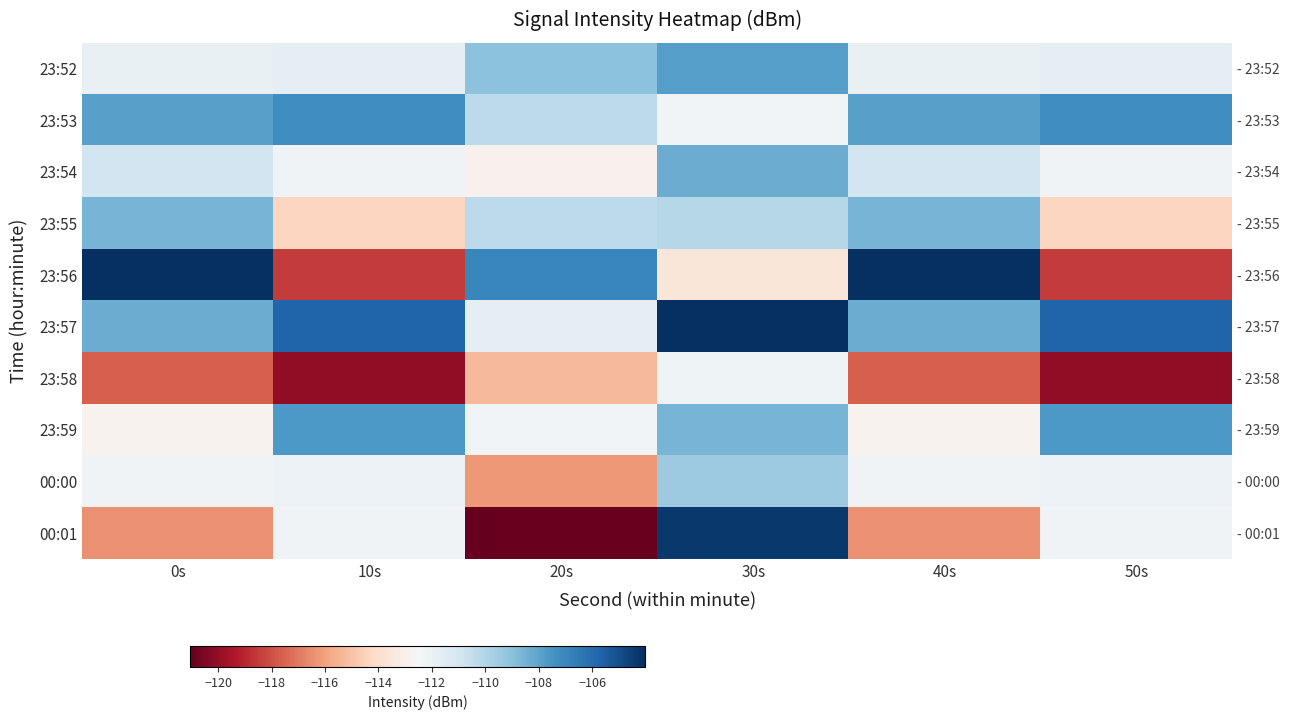

The value of 23:54 at 20s is -55.8. True or false?

False